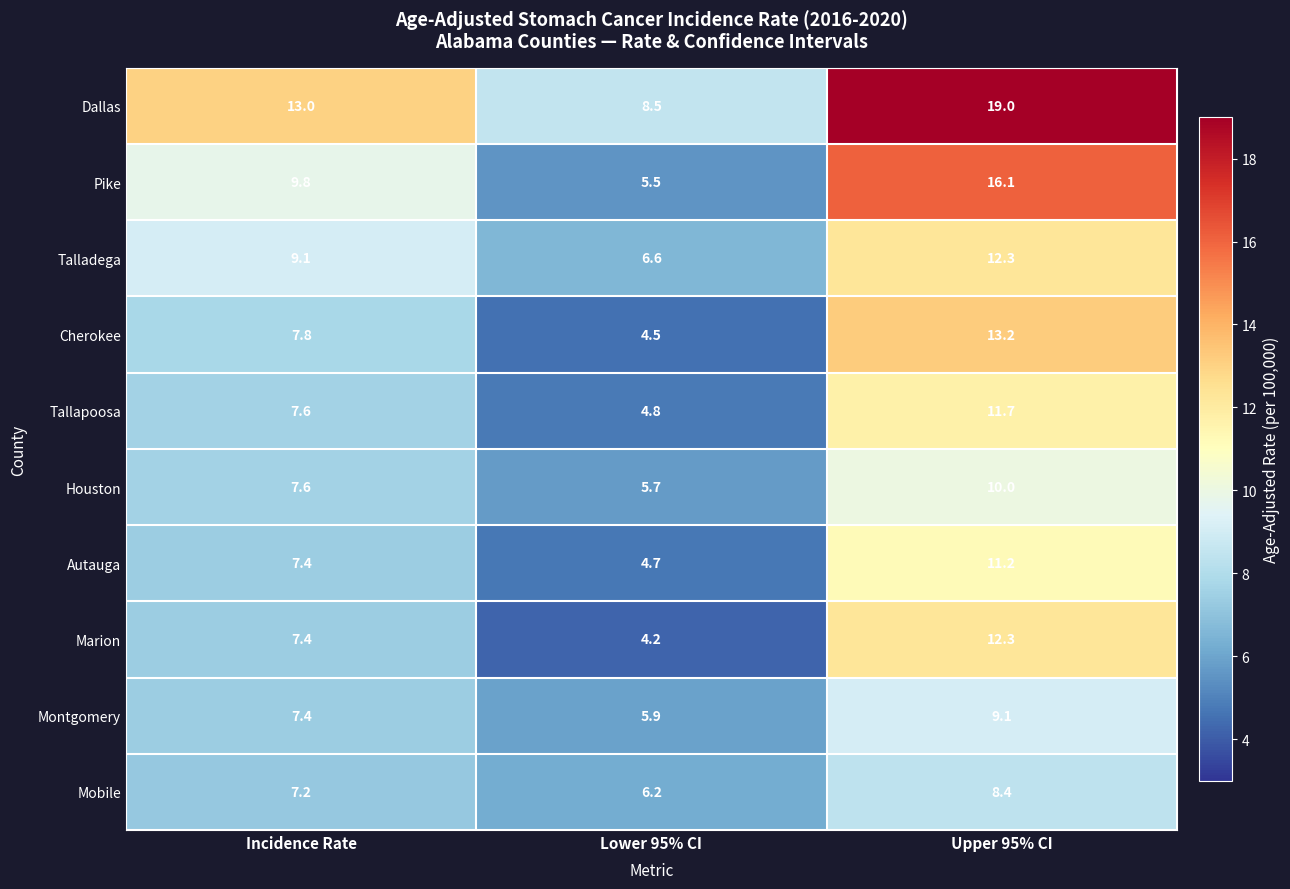

Which series has the largest total across all categories?

Dallas